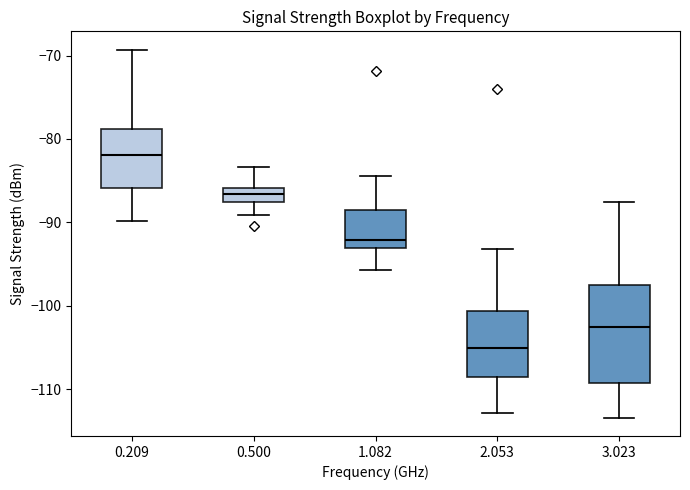

Which box has the highest median line?

0.209